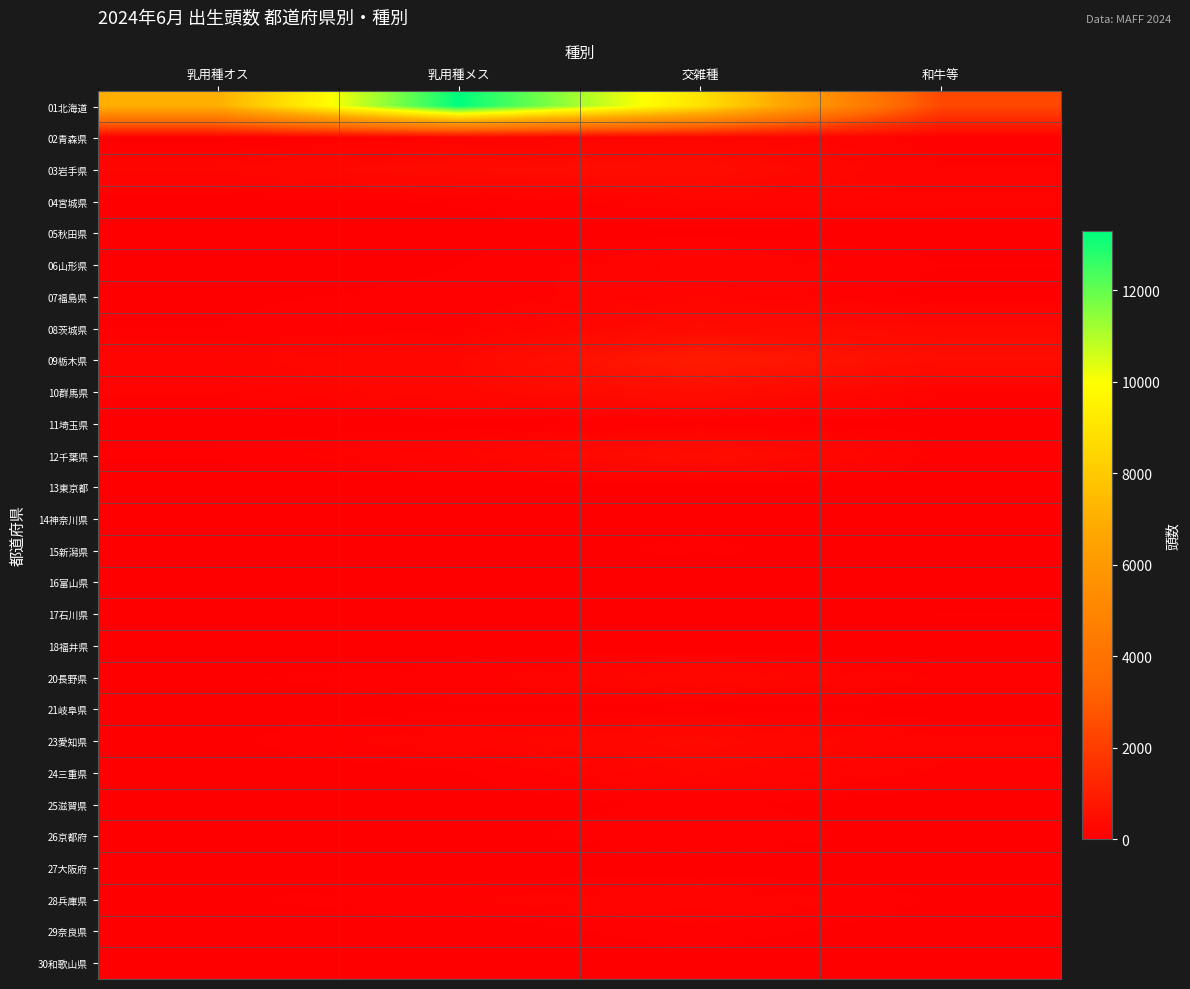

At which category is the sum across all series the highest?

乳用種メス